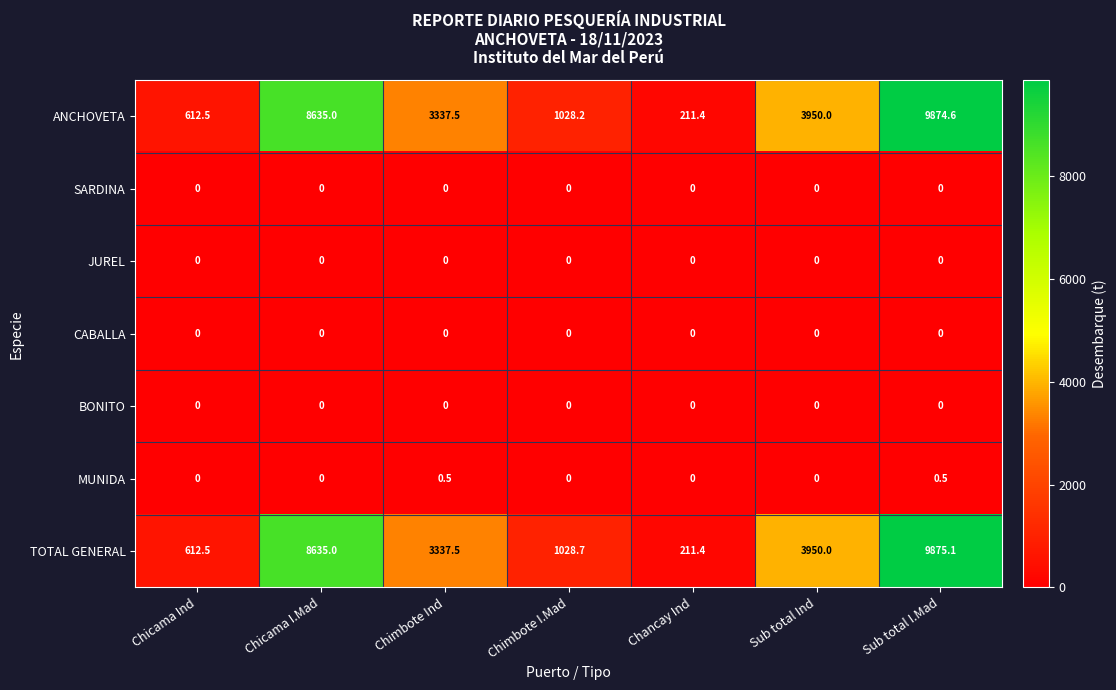

True or false: ANCHOVETA has a value of 9874.6 at Sub total I.Mad.

True